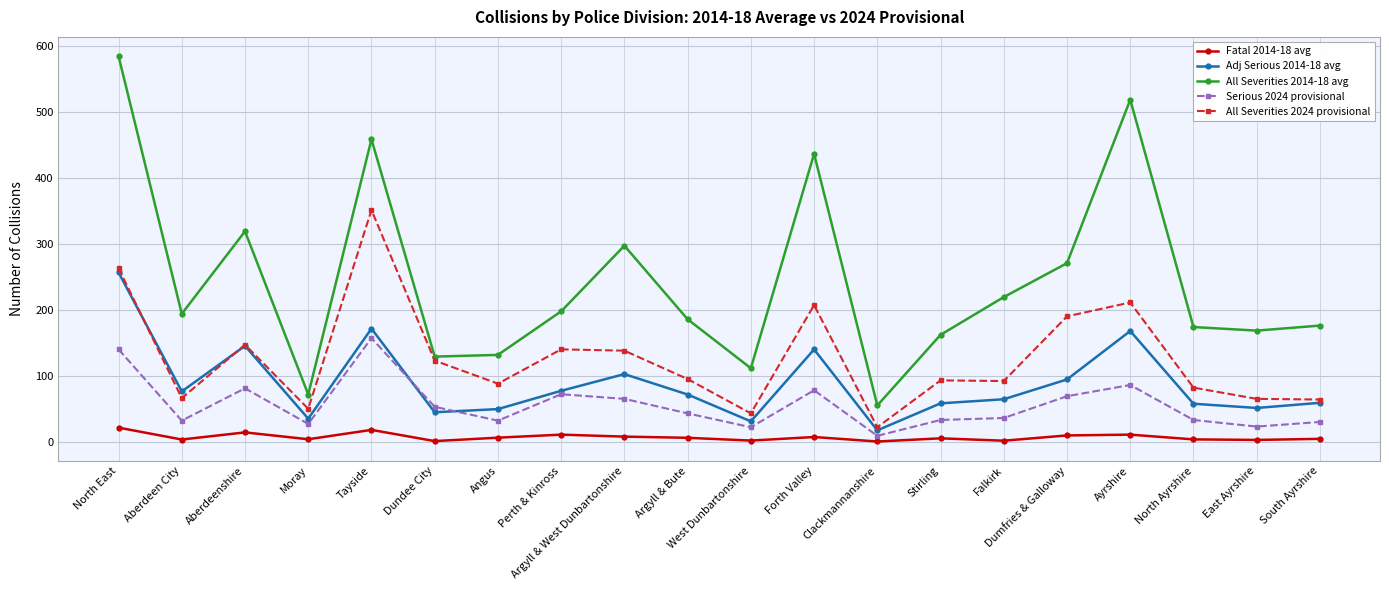

Where is Adj Serious 2014-18 avg nearest to the value 136?

Forth Valley